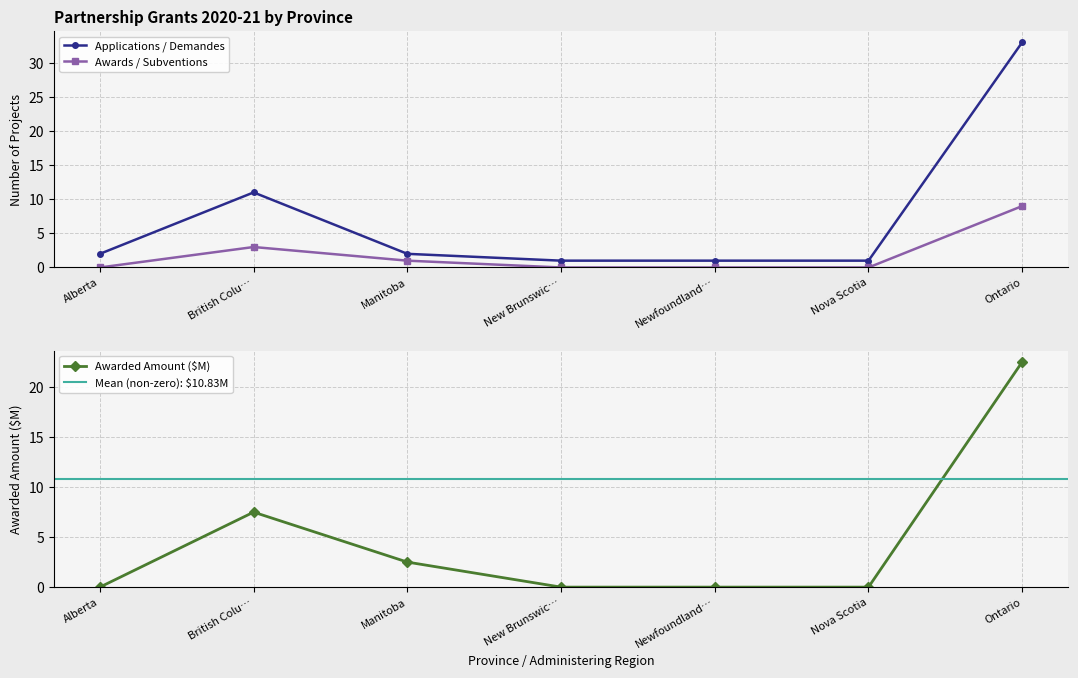

Is the value of Awards (Projects) at Nova Scotia greater than the value of Applications (Projects) at Nova Scotia?

No